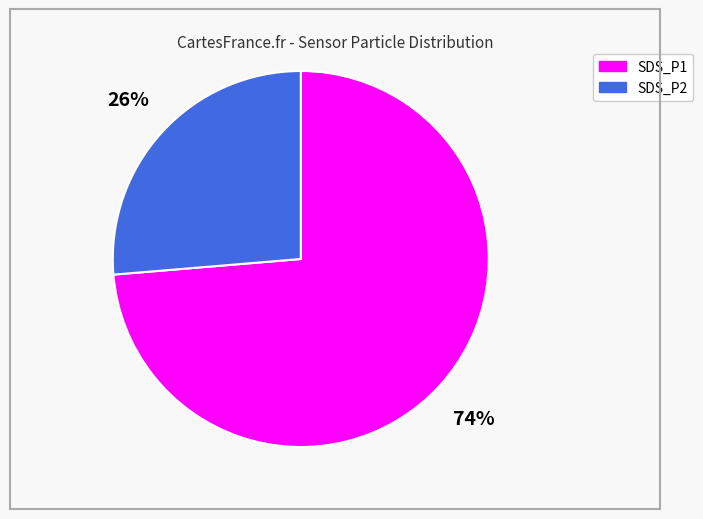

Rank the categories by value from lowest to highest.

SDS_P2, SDS_P1